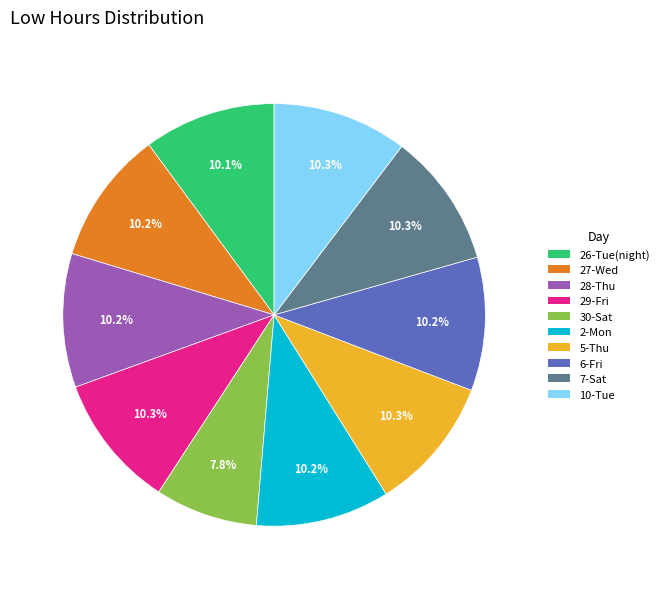

Is it true that 2-Mon is 10% of the pie?

True